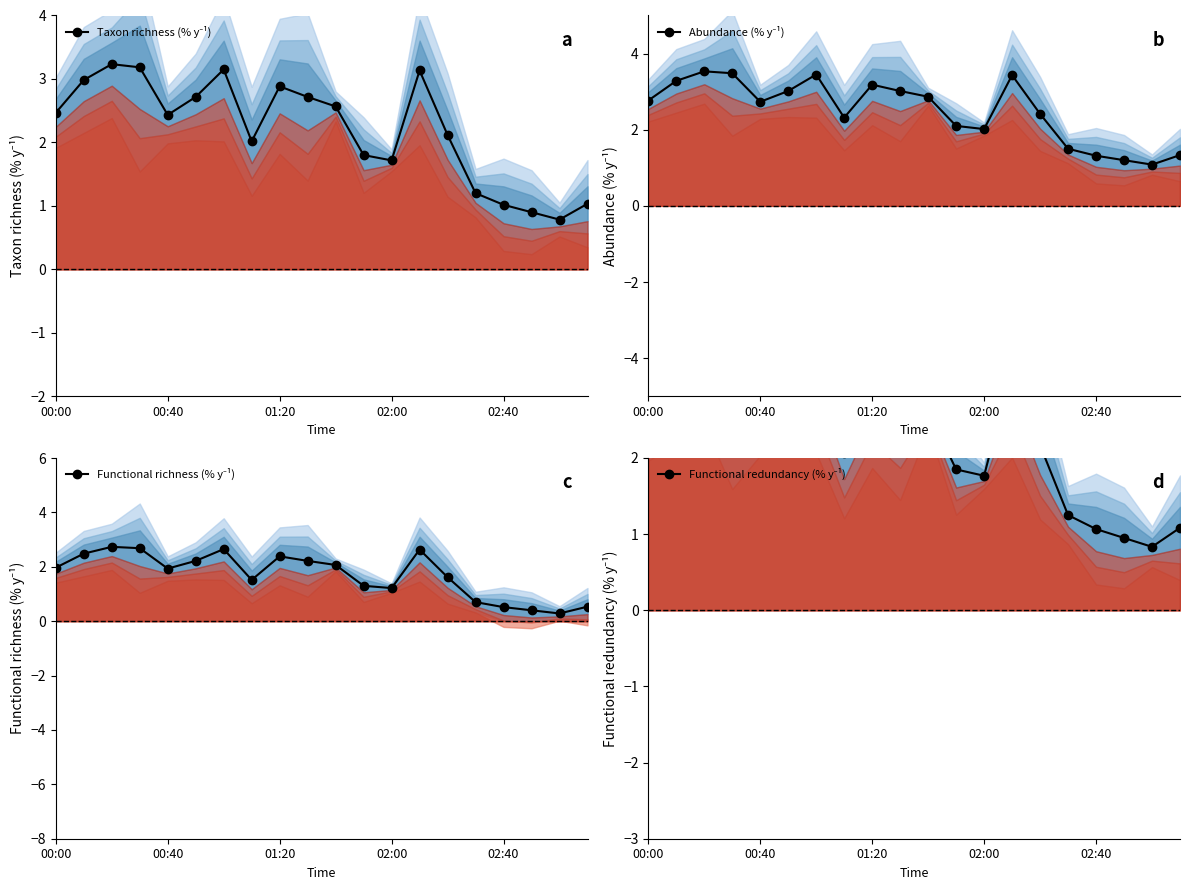

Reading left to right, extract all data points from this chart.

Taxon richness (% y⁻¹): 2.5	3.0	3.2	3.2	2.4	2.7	3.2	2.0	2.9	2.7	2.6	1.8	1.7	3.1	2.1	1.2	1.0	0.9	0.8	1.0
Abundance (% y⁻¹): 2.8	3.3	3.5	3.5	2.7	3.0	3.5	2.3	3.2	3.0	2.9	2.1	2.0	3.4	2.4	1.5	1.3	1.2	1.1	1.3
Functional richness (% y⁻¹): 2.0	2.5	2.7	2.7	1.9	2.2	2.7	1.5	2.4	2.2	2.1	1.3	1.2	2.6	1.6	0.7	0.5	0.4	0.3	0.5
Functional redundancy (% y⁻¹): 2.5	3.0	3.3	3.2	2.5	2.8	3.2	2.1	2.9	2.8	2.6	1.9	1.8	3.2	2.2	1.3	1.1	0.9	0.8	1.1